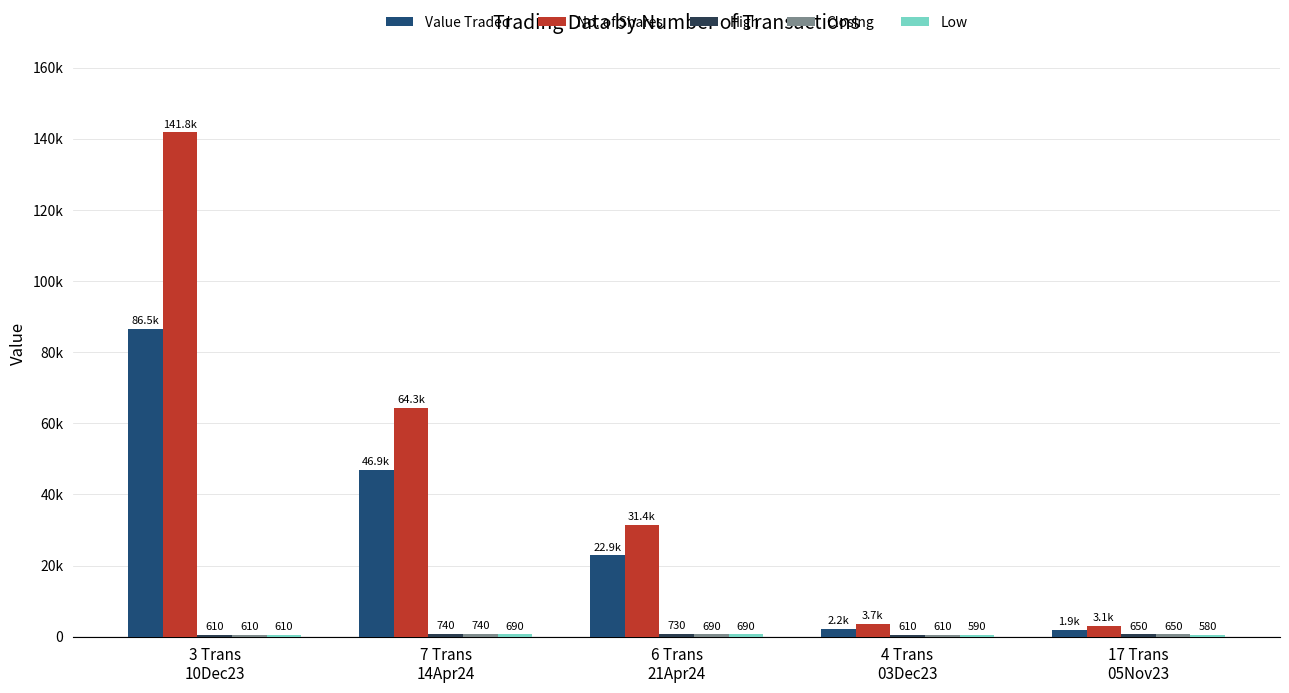

List the labels in order of Value Traded value, largest first.

3 Trans
10Dec23, 7 Trans
14Apr24, 6 Trans
21Apr24, 4 Trans
03Dec23, 17 Trans
05Nov23